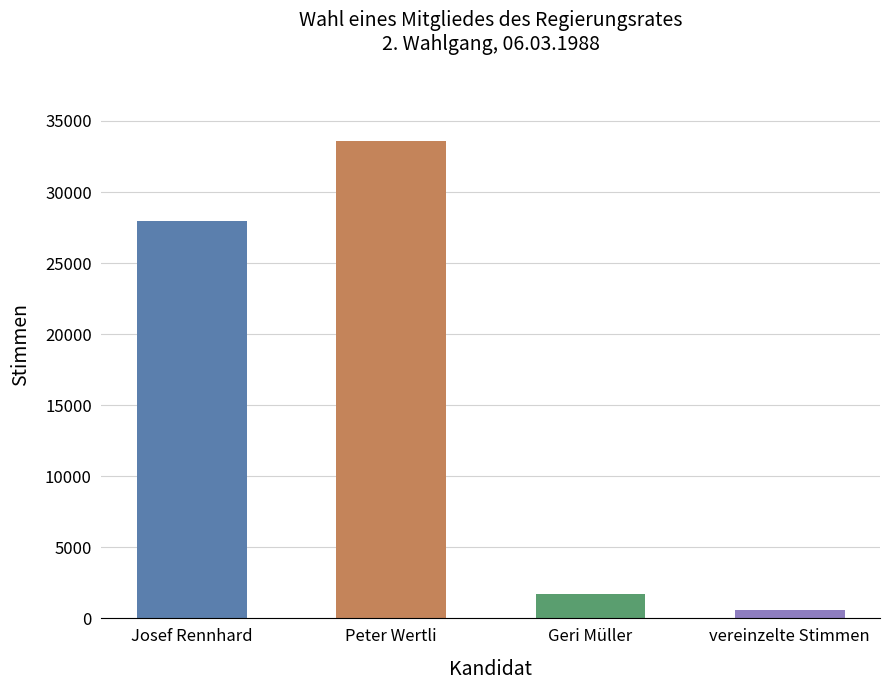

Is it true that the value at vereinzelte Stimmen is 567?

True